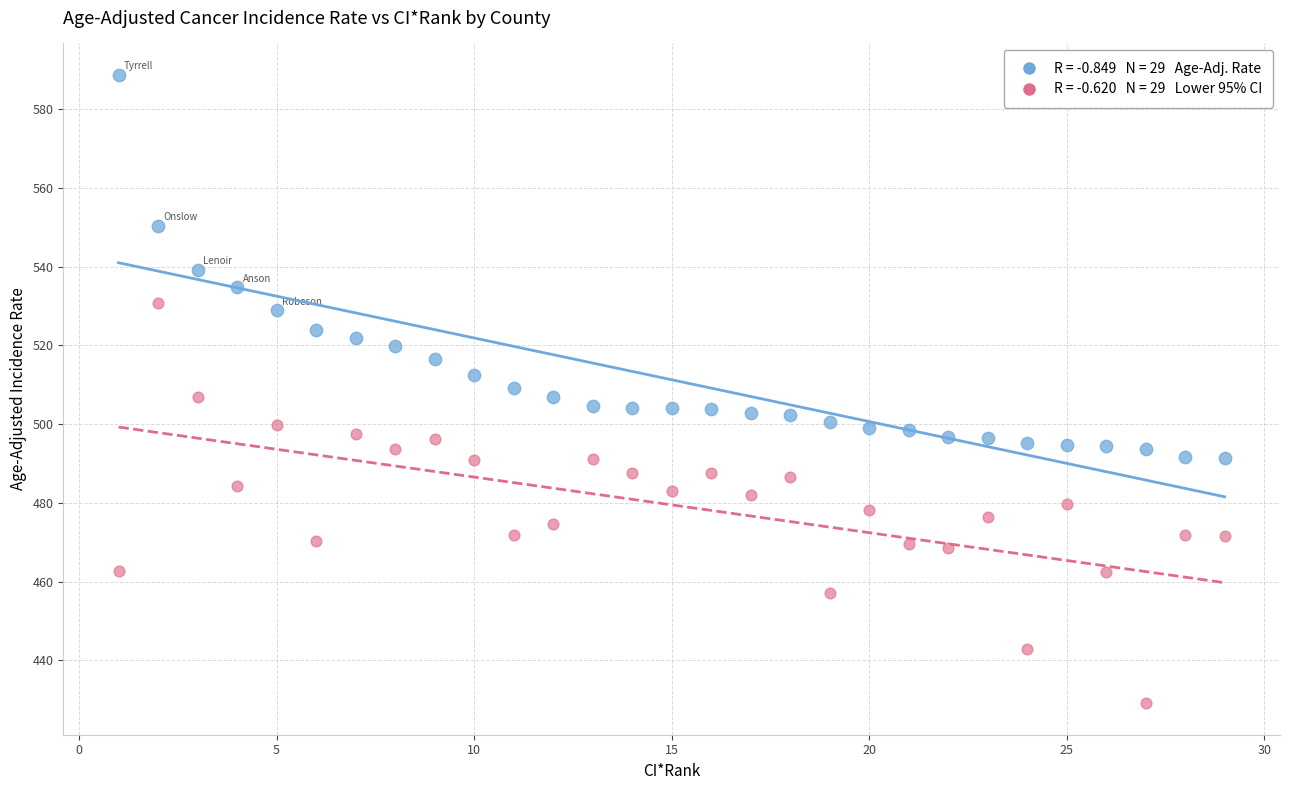

Across all data points, what is the range of Y values (max minus min)?

159.6